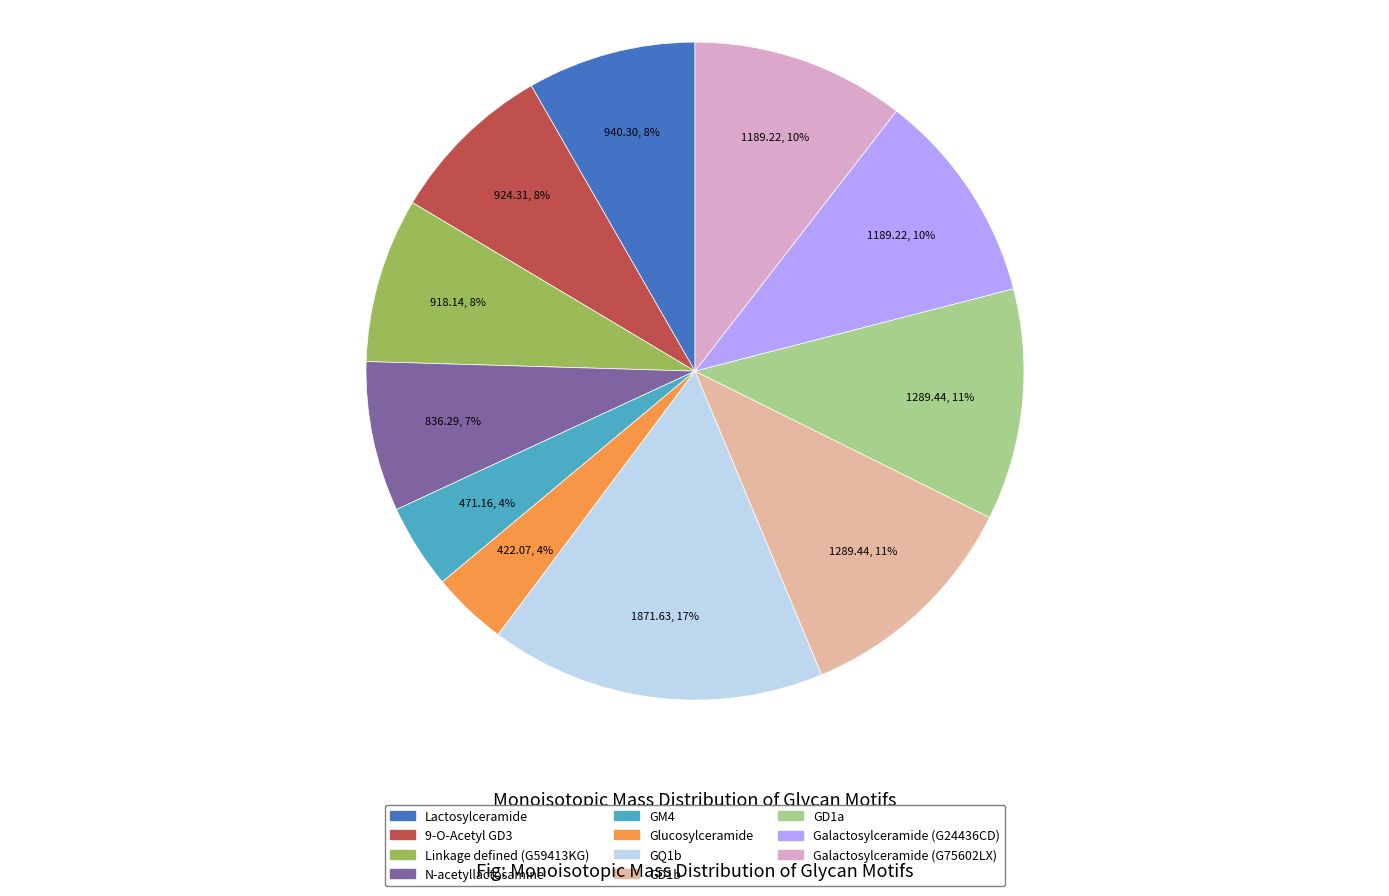

Which category has the biggest portion of the pie?

GQ1b